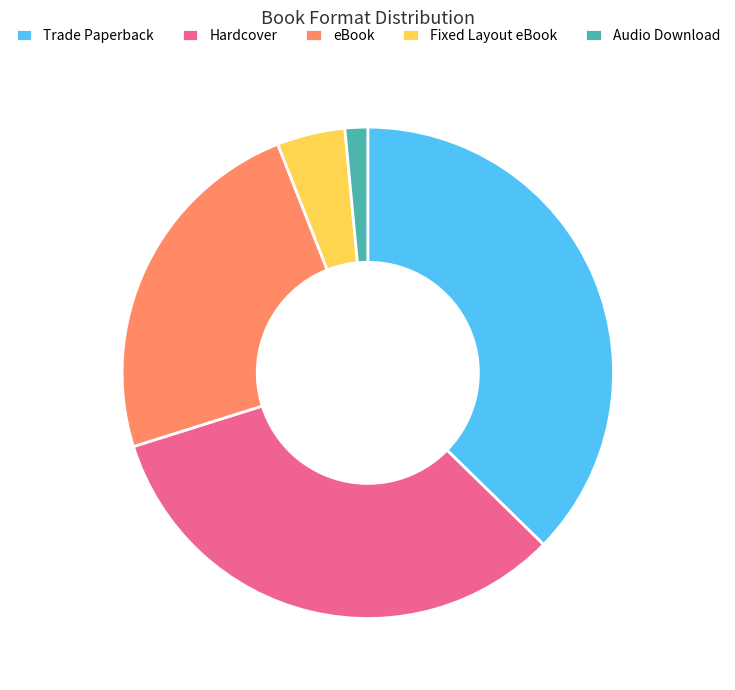

Does Fixed Layout eBook represent more than half of the total?

No